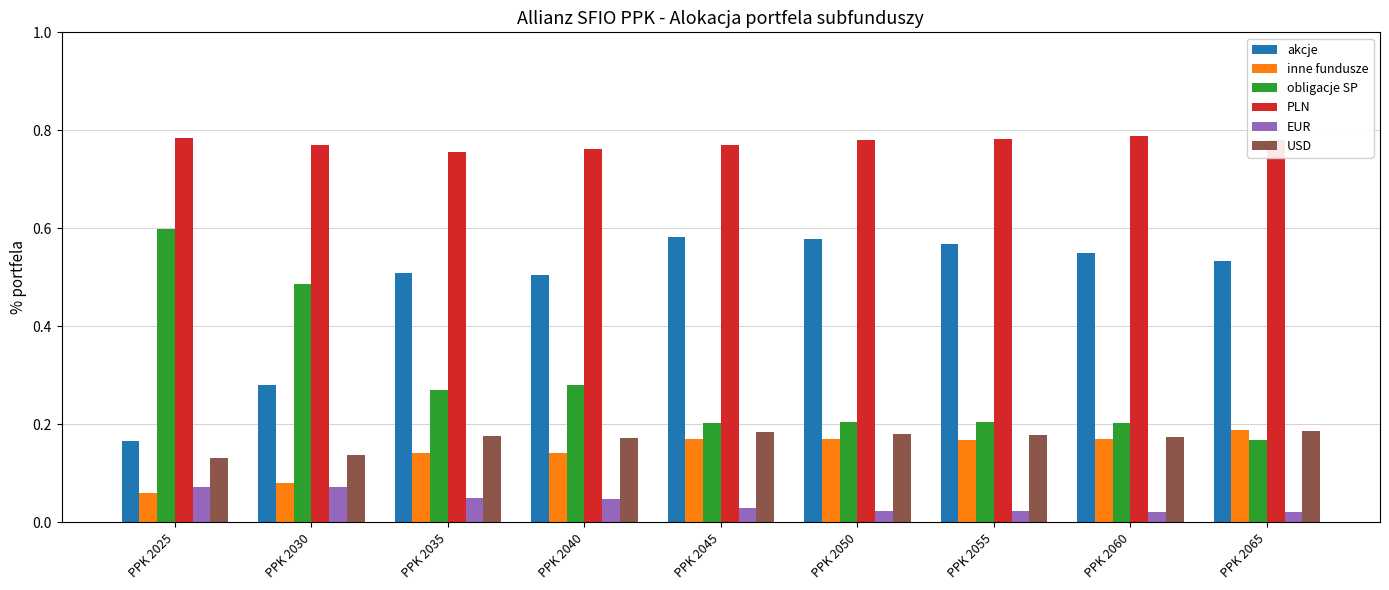

How many obligacje SP values are between 0 and 1?

9